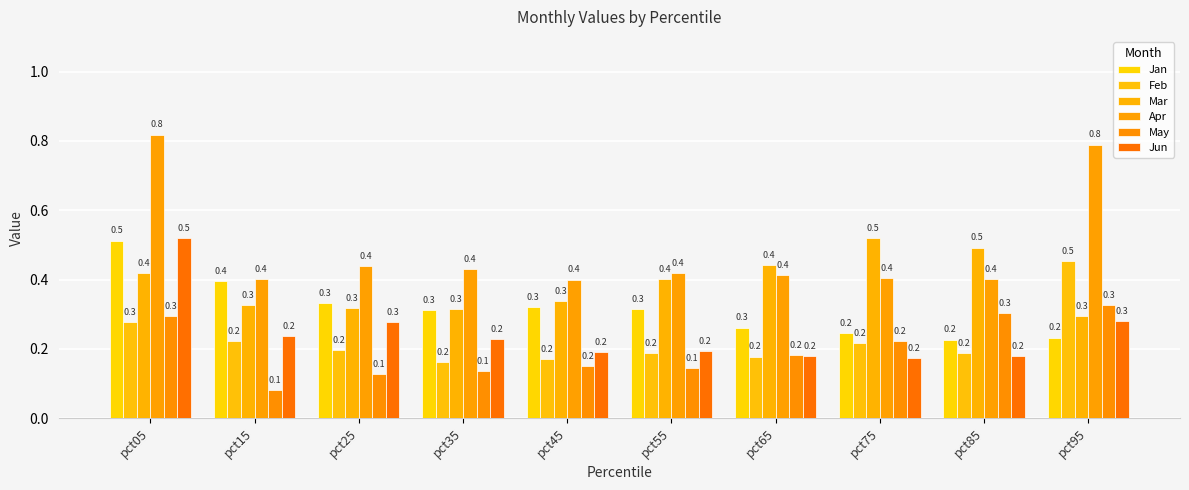

Is it true that Feb equals 0.2 at pct65?

True